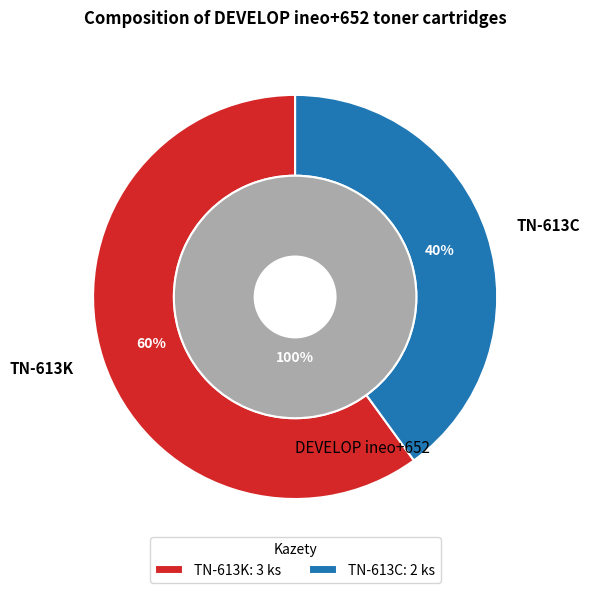

How many slices are in this pie chart?

2